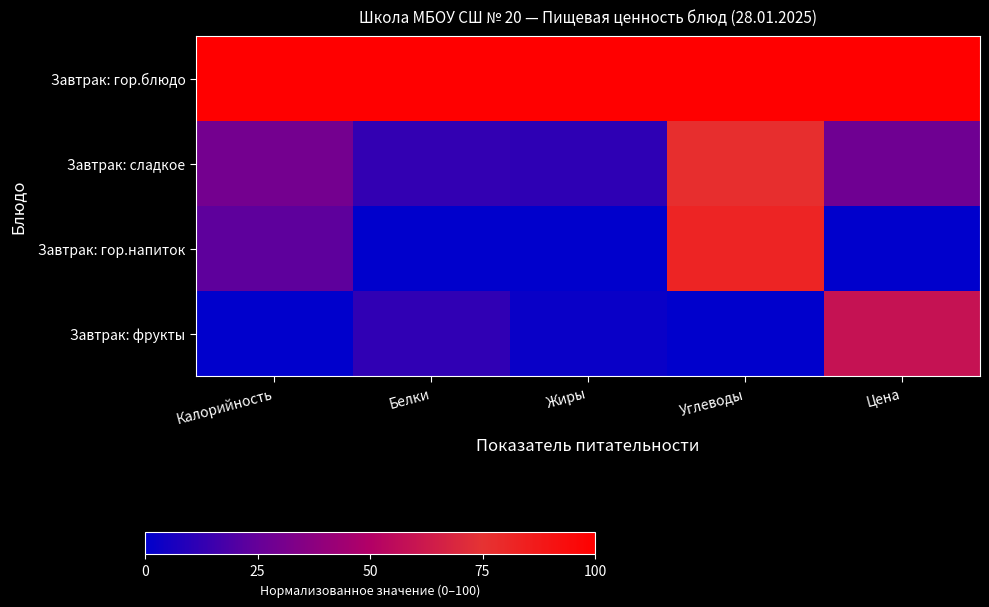

Which has a higher value, Углеводы or Калорийность?

Углеводы